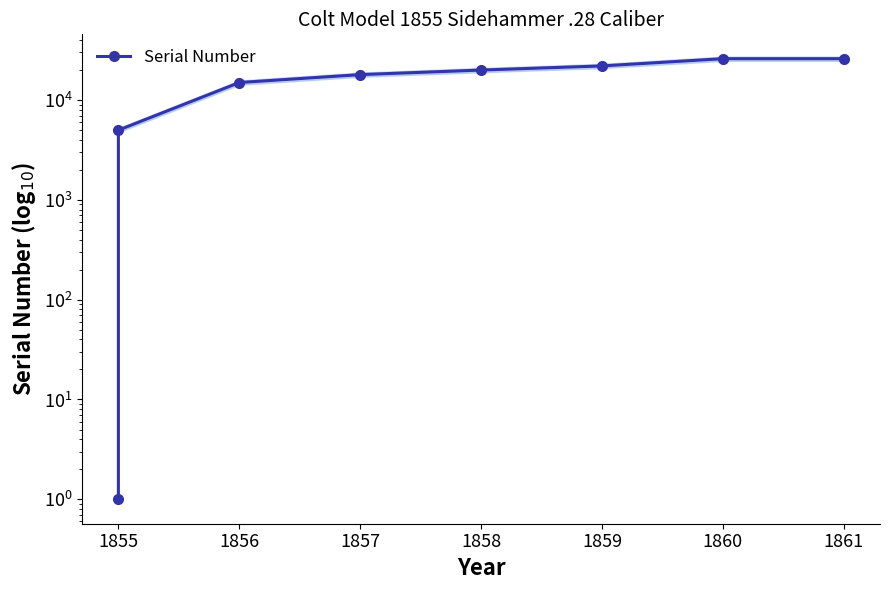

Read the value at 1855, to the nearest 50.

5000